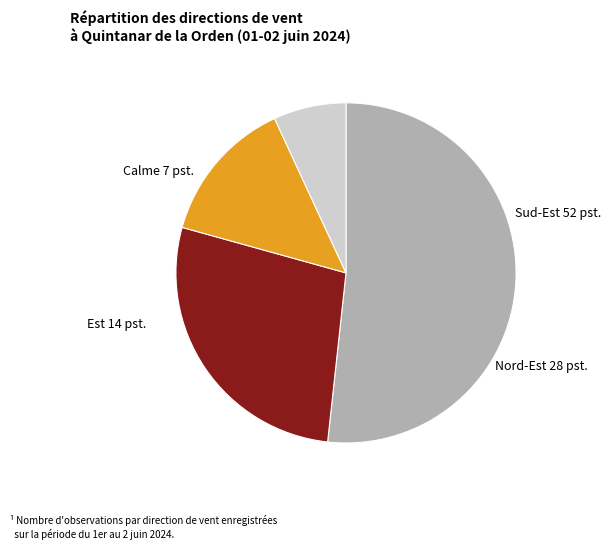

Combined, do Calme and Sud-Est account for over 50%?

Yes